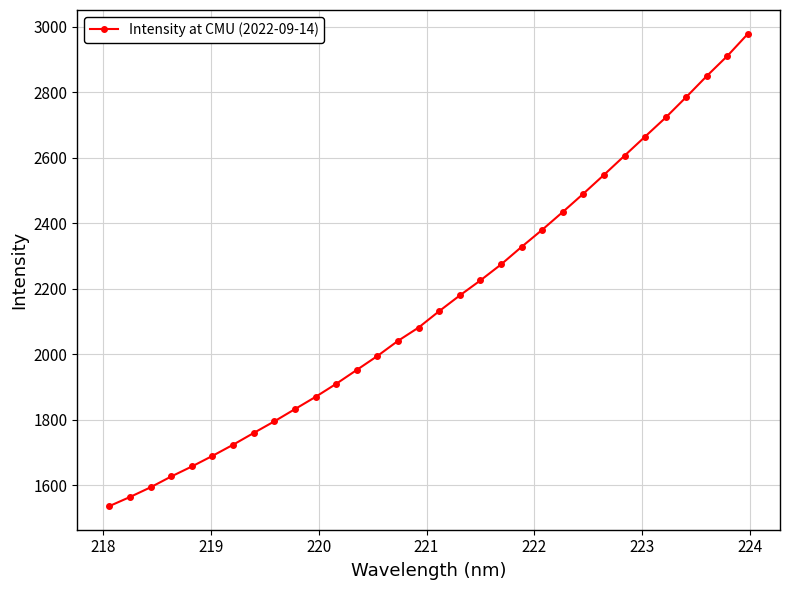

What is the difference between the maximum and minimum values?

1441.8